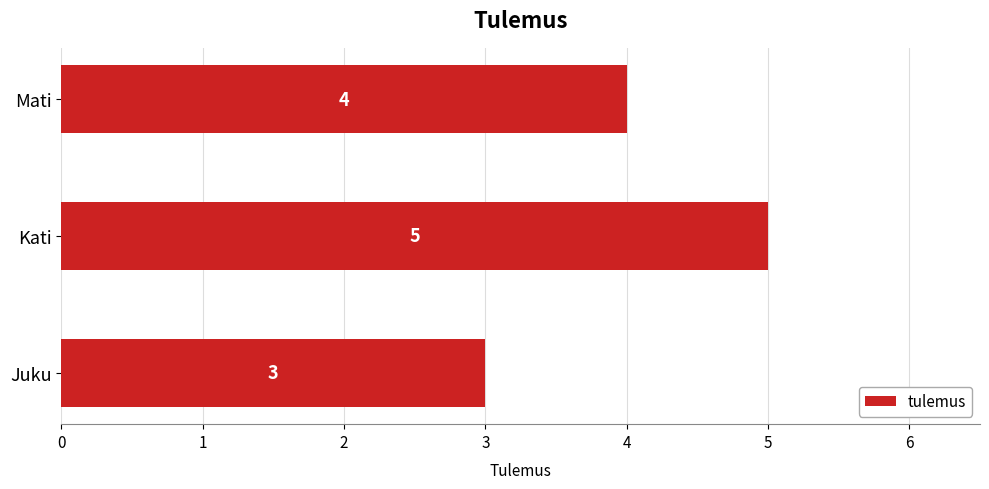

Rank the categories by value from lowest to highest.

Juku, Mati, Kati